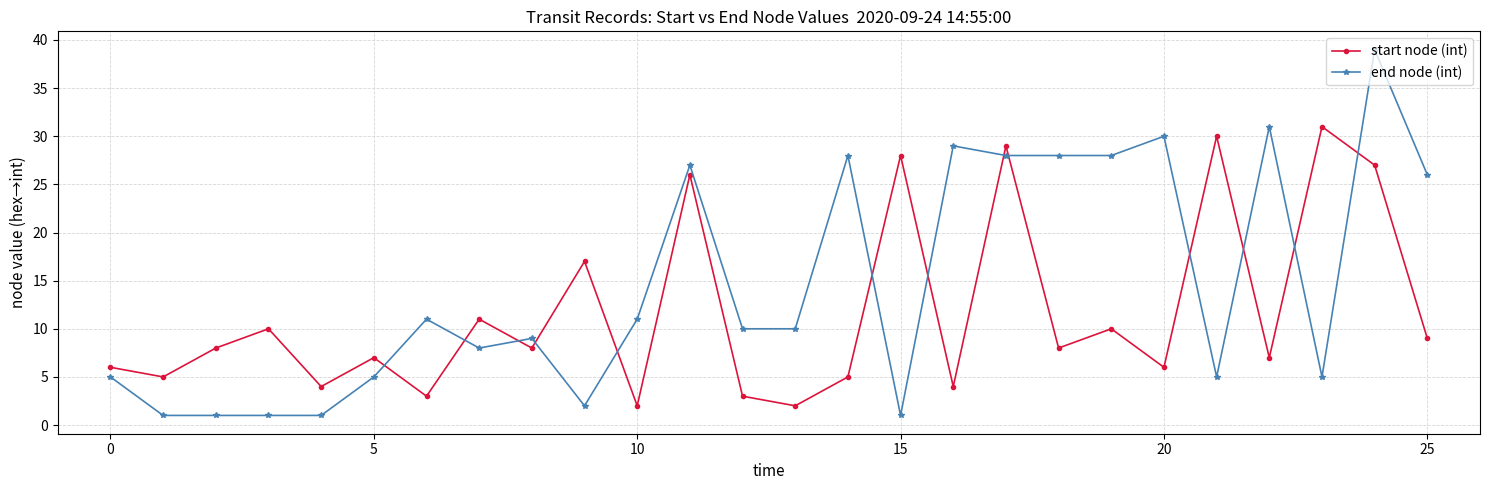

Does the chart have visible grid lines?

Yes